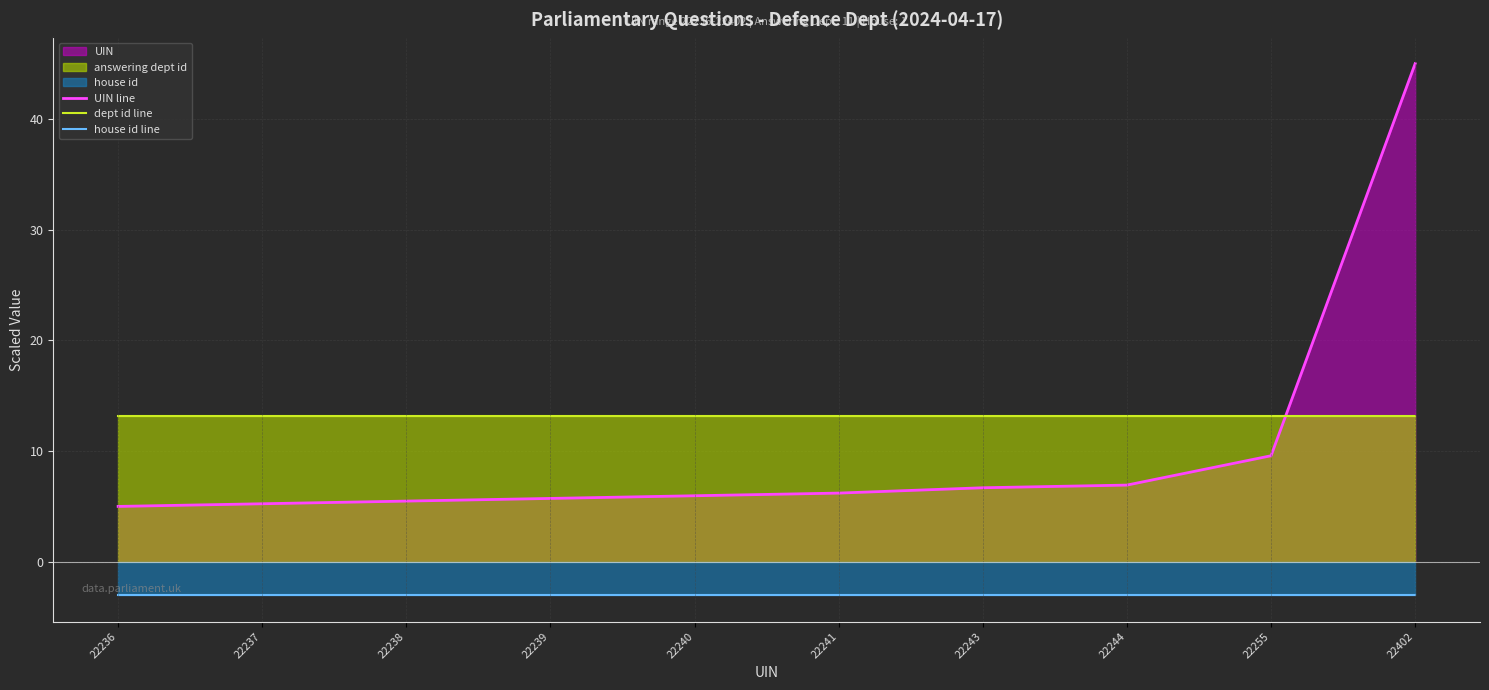

Which series has the largest range (max minus min)?

UIN line